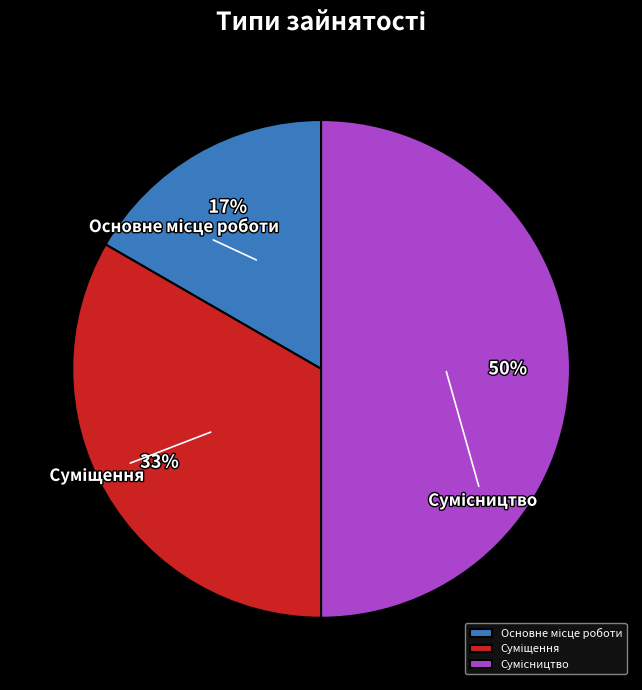

To the nearest percent, what is the difference between the largest and smallest slice percentages?

33%